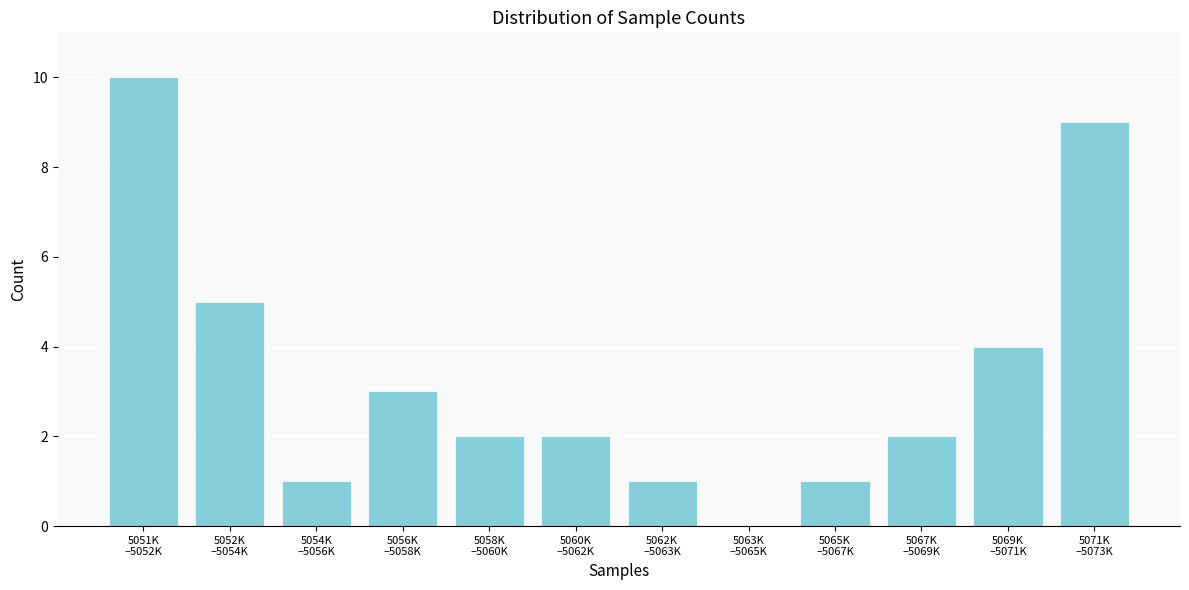

What is the maximum value shown in the chart?

10